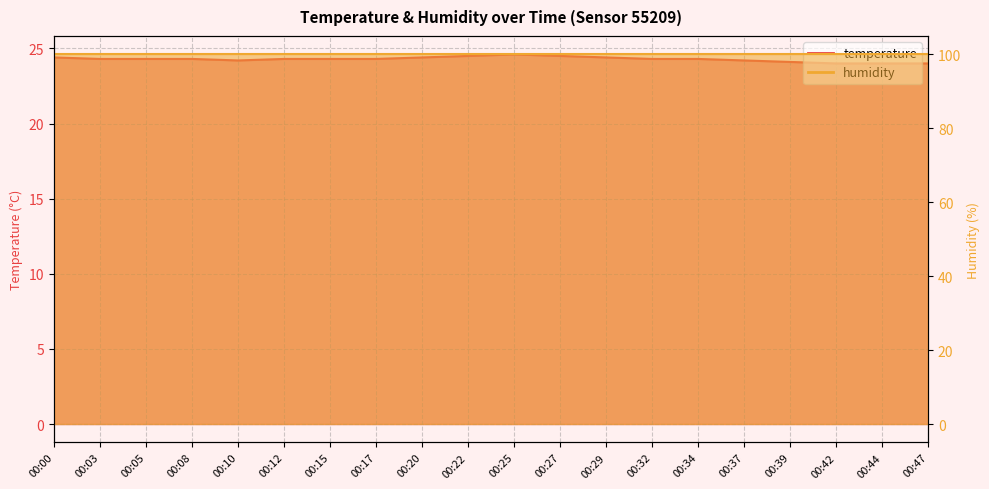

Does the chart display data point markers on the line(s)?

No